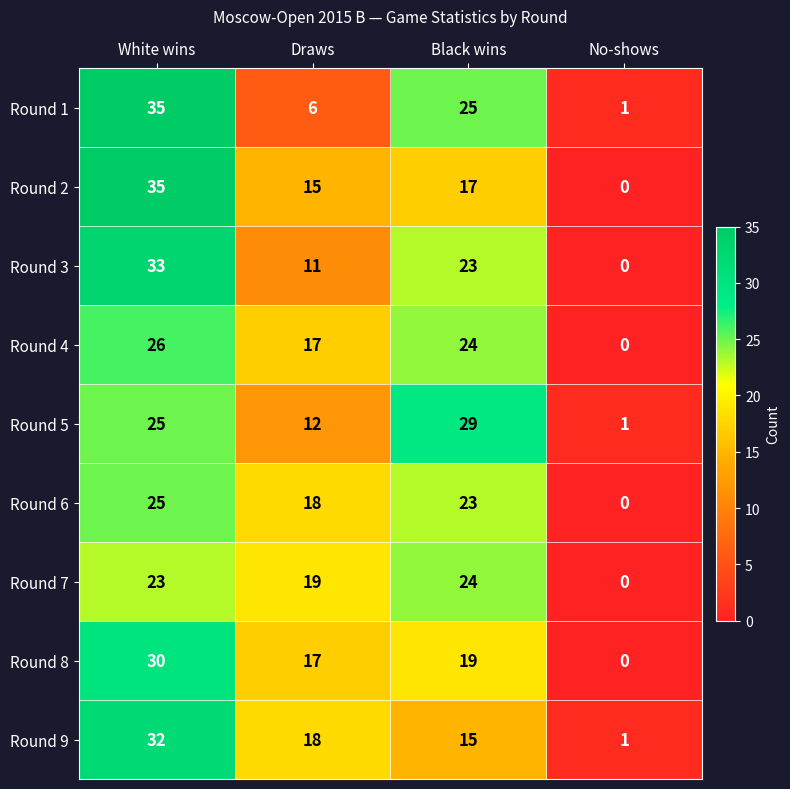

Which label corresponds to the largest value in the chart?

White wins